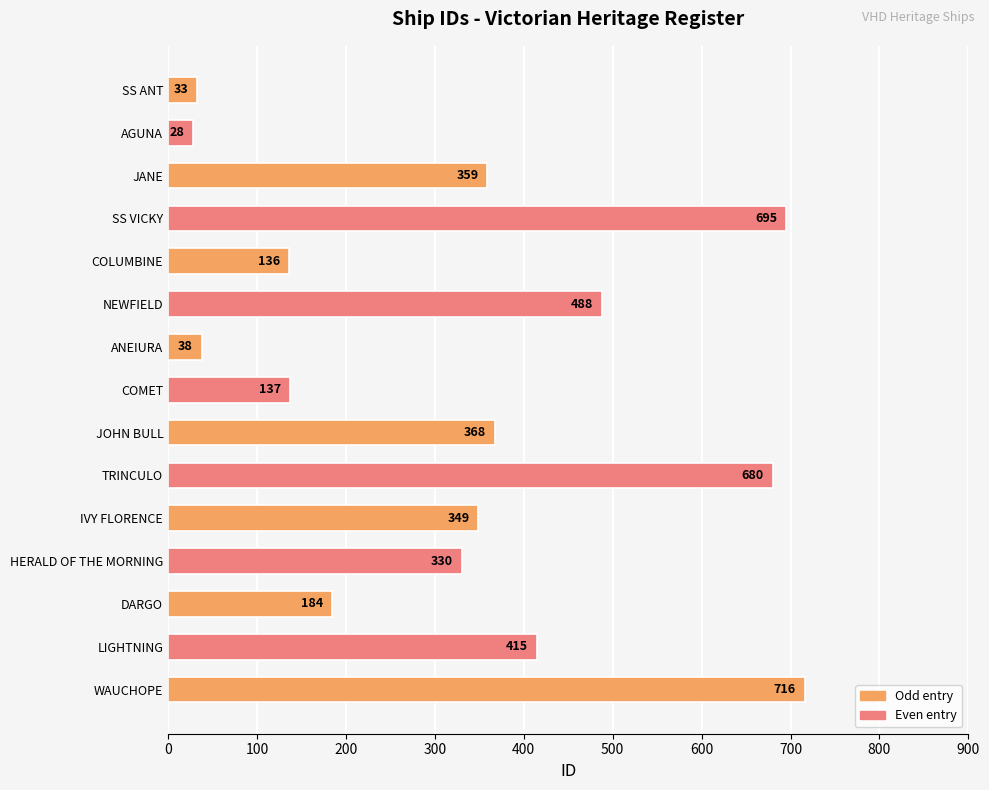

Rank the categories by value from lowest to highest.

AGUNA, SS ANT, ANEIURA, COLUMBINE, COMET, DARGO, HERALD OF THE MORNING, IVY FLORENCE, JANE, JOHN BULL, LIGHTNING, NEWFIELD, TRINCULO, SS VICKY, WAUCHOPE